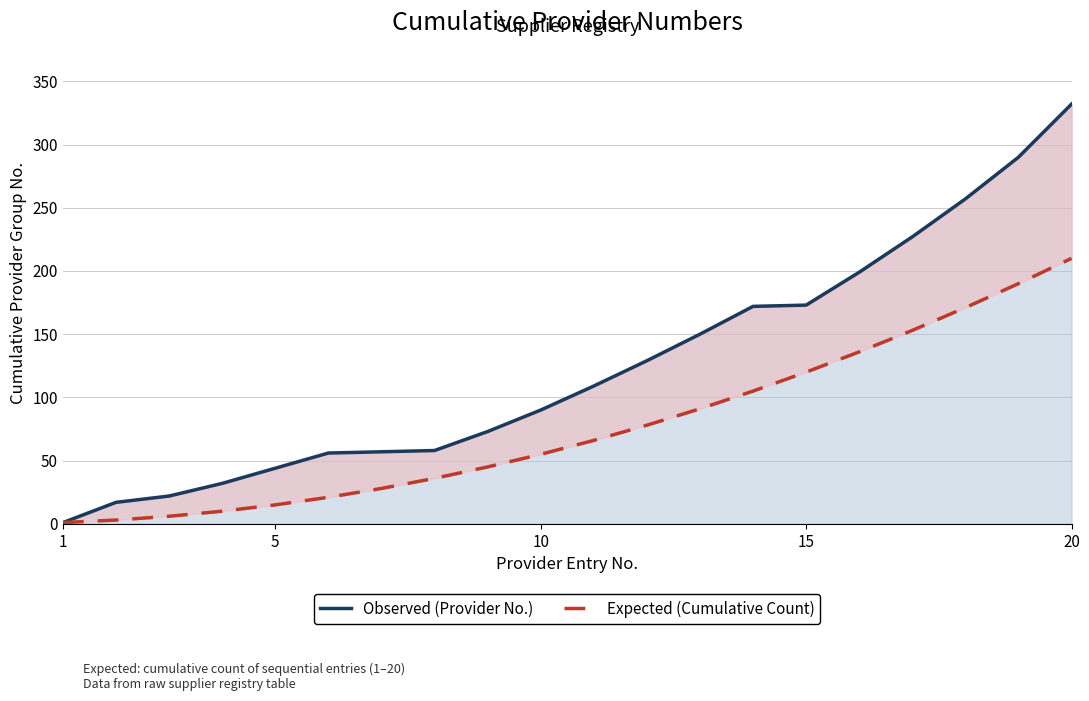

Which series has the largest total across all categories?

Observed (Provider No.)